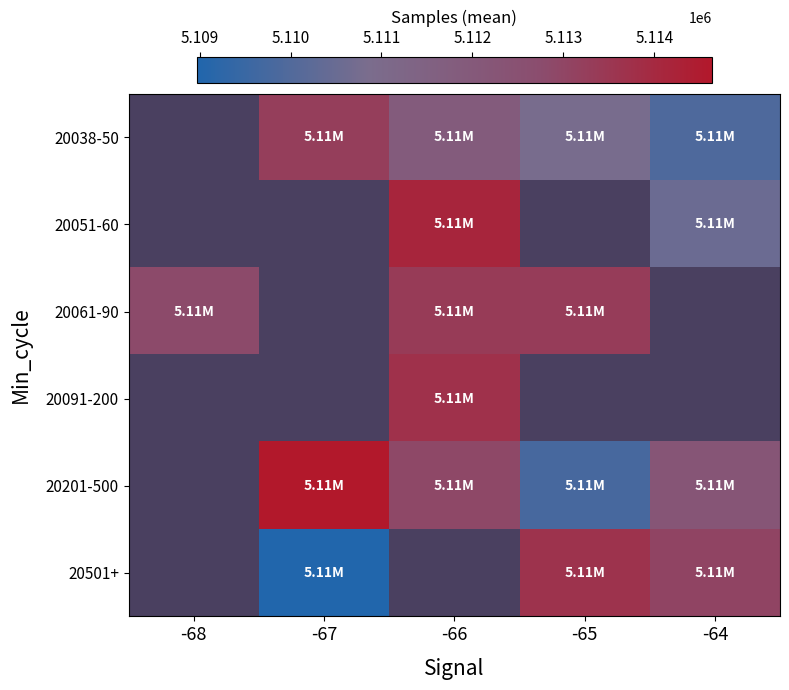

How many values in the 20038-50 series are below 5111884?

2